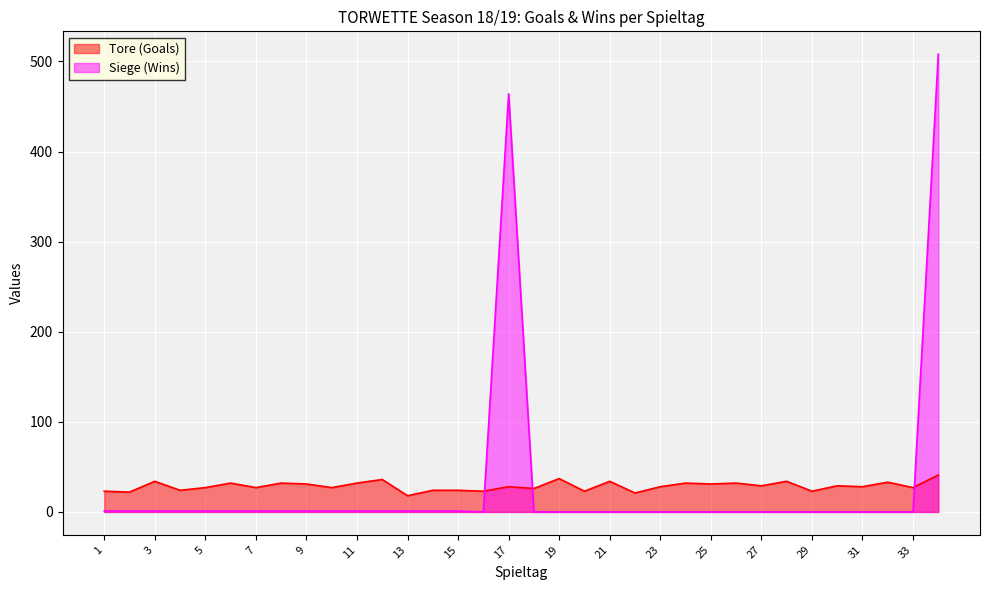

List the series in order of their peak value, highest first.

Siege (Wins), Tore (Goals)